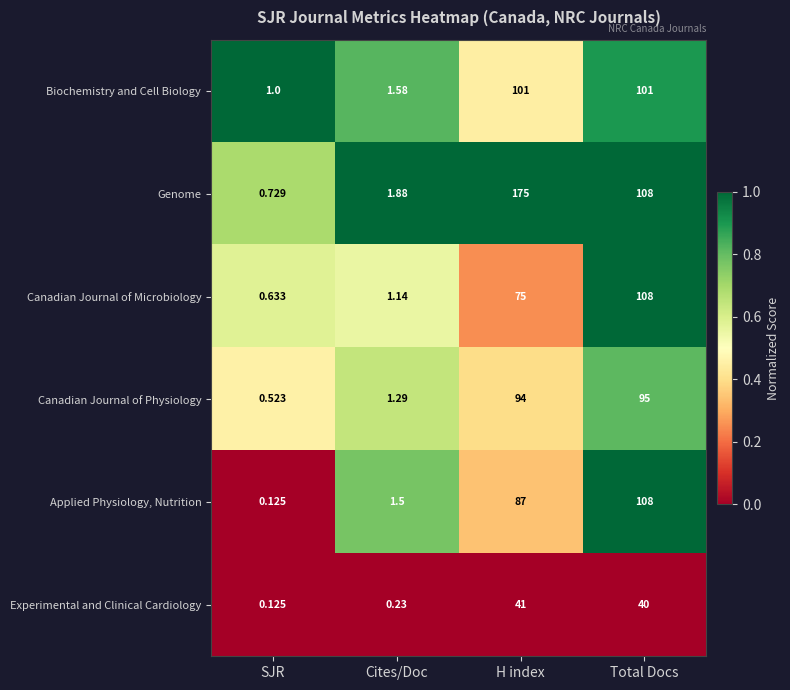

Rank the series at H index from highest to lowest value.

Genome, Biochemistry and Cell Biology, Canadian Journal of Physiology, Applied Physiology, Nutrition, Canadian Journal of Microbiology, Experimental and Clinical Cardiology